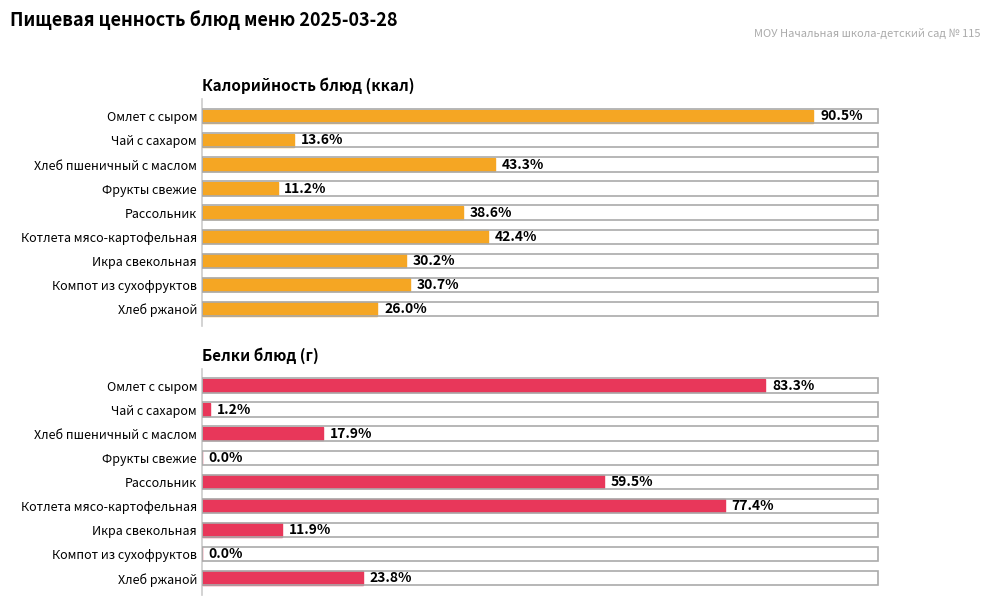

How many values in the Калорийность блюд (ккал) series are below 129?

4